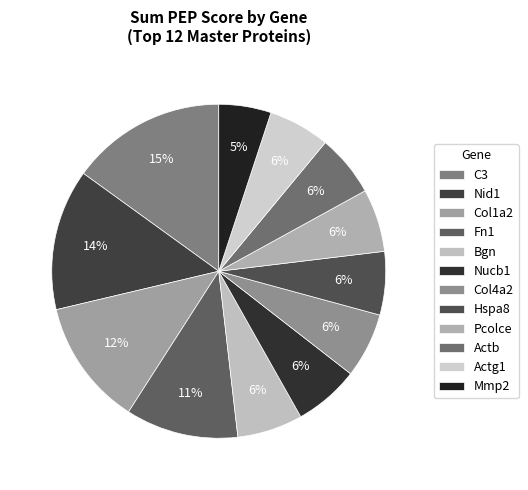

To the nearest percent, what percentage of the pie is Nid1?

14%